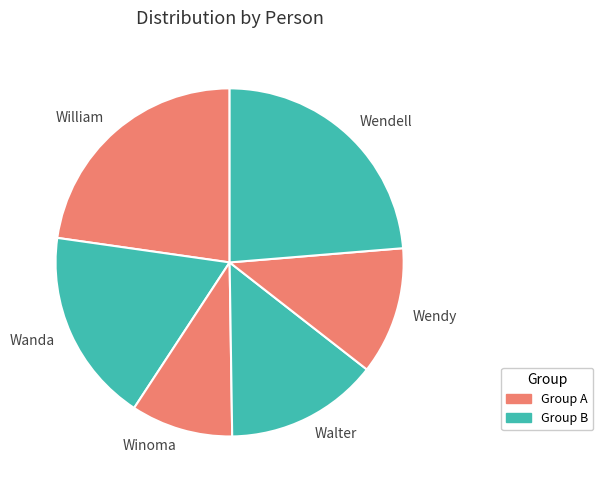

True or false: Wendell accounts for 38% of the total.

False